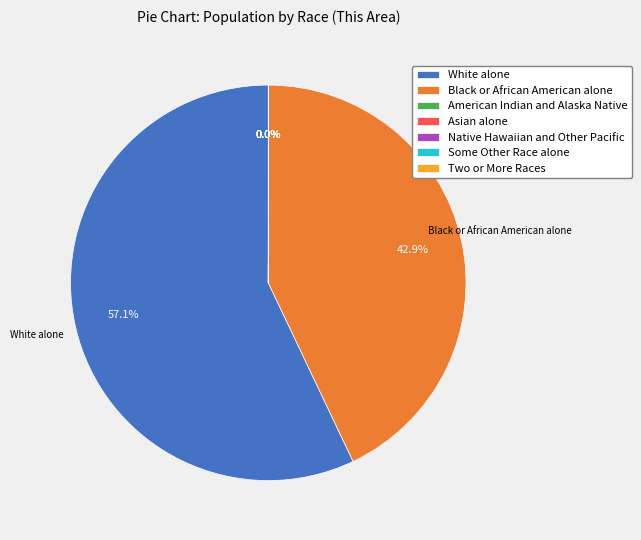

What is the largest slice in the pie chart?

White alone